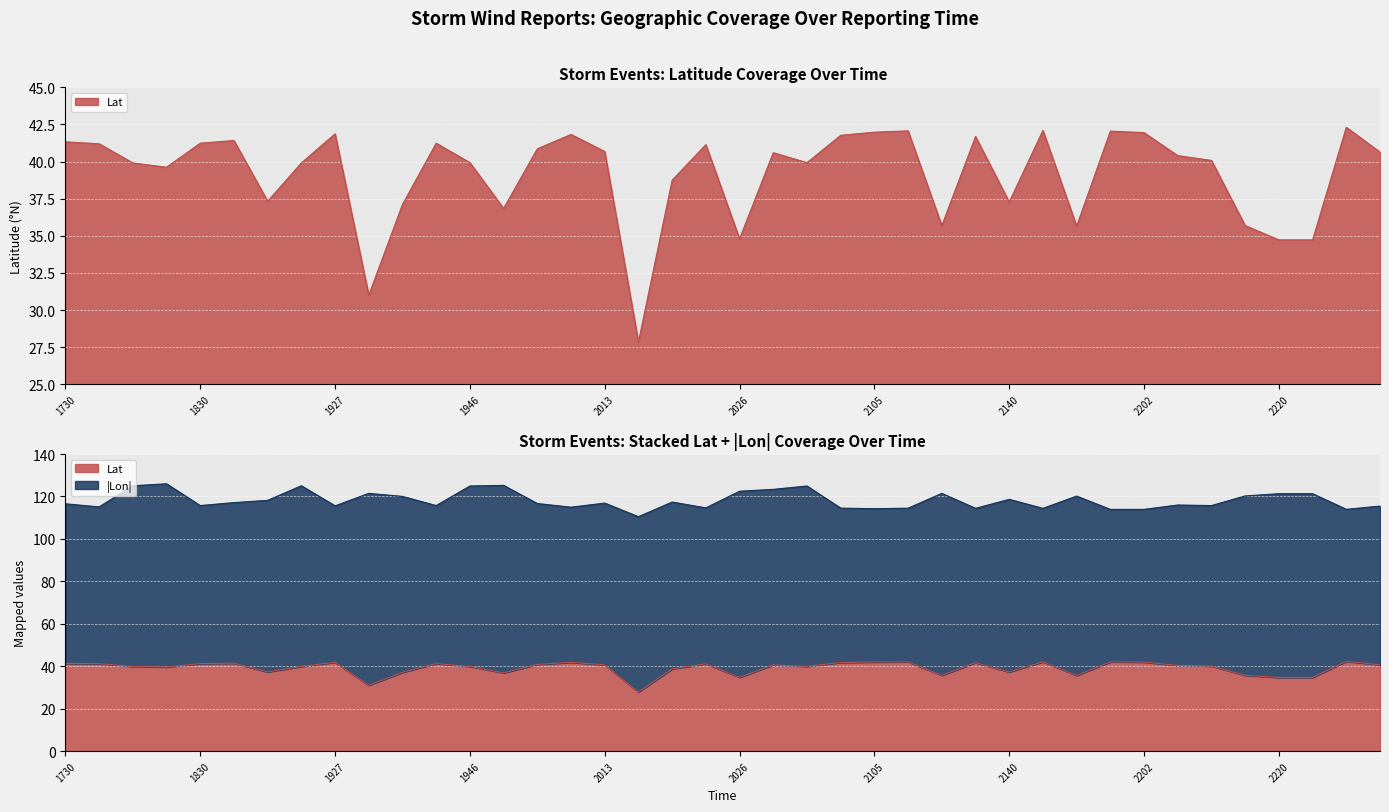

Reading left to right, extract all data points from this chart.

41.3	41.2	39.9	39.6	41.2	41.4	37.3	39.9	41.9	31.0	37.1	41.2	39.9	36.9	40.9	41.8	40.7	27.9	38.8	41.1	34.8	40.6	39.9	41.8	42.0	42.1	35.7	41.7	37.3	42.1	35.7	42.0	42.0	40.4	40.1	35.7	34.7	34.7	42.3	40.6